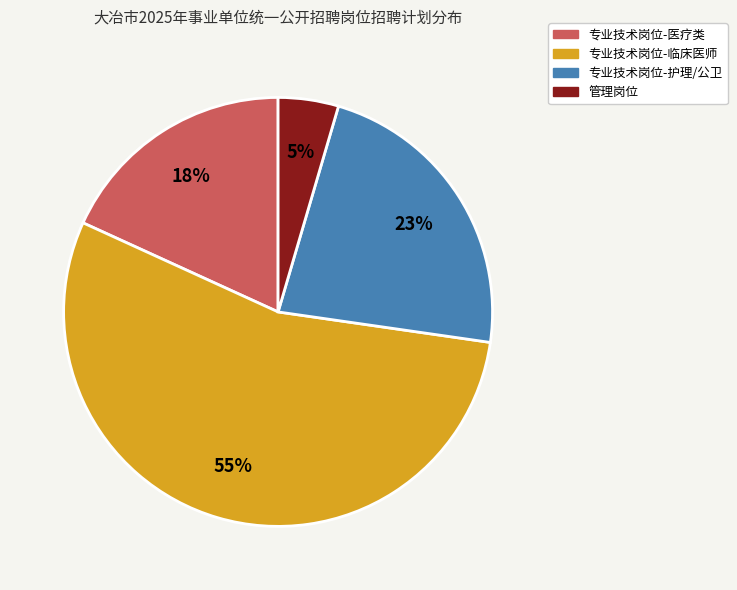

How many segments does this pie chart have?

4